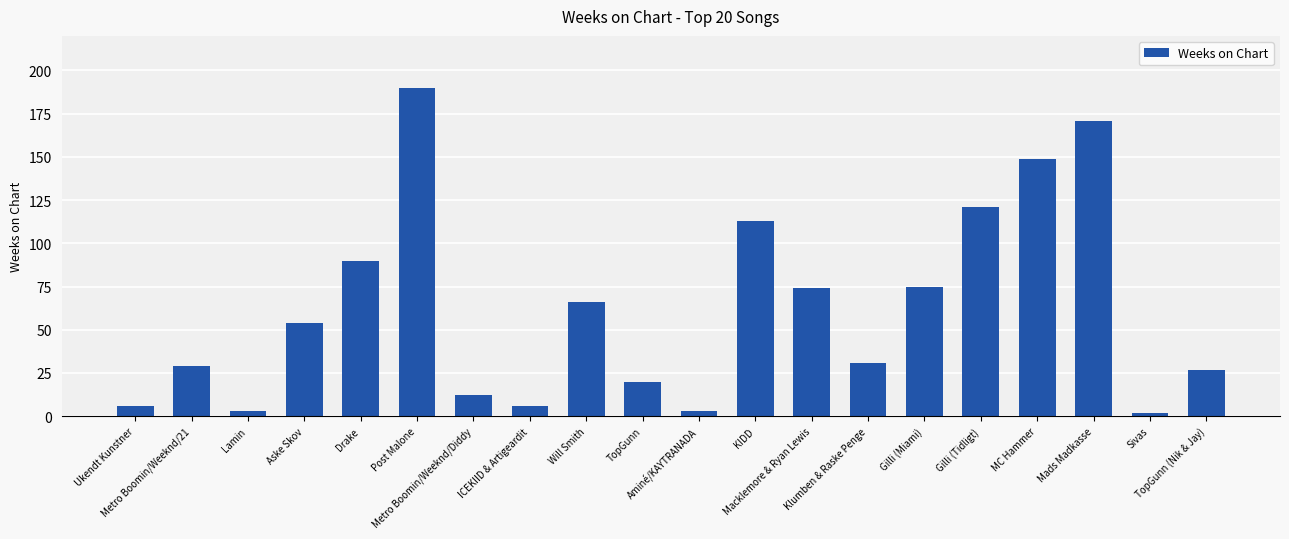

What is the difference between the values at TopGunn (Nik & Jay) and Ukendt Kunstner?

21